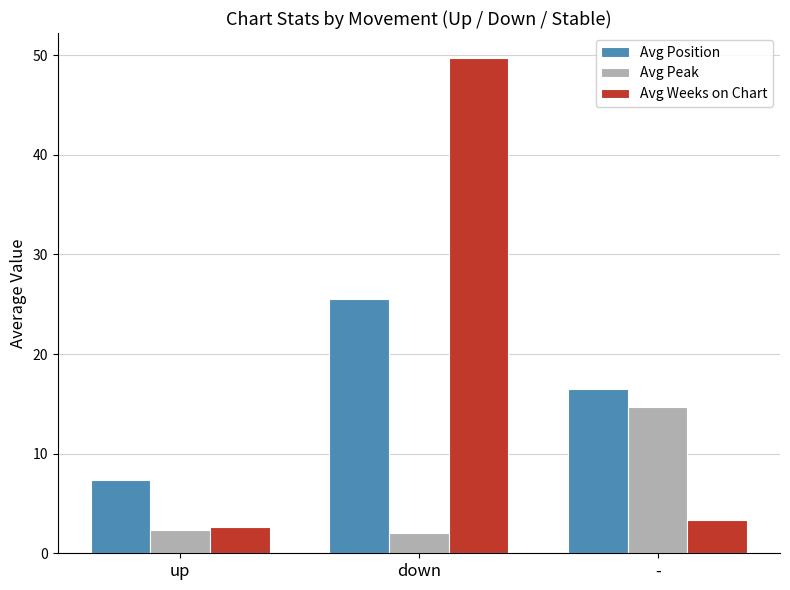

What is the sum of the Avg Peak values at down and up?

4.3